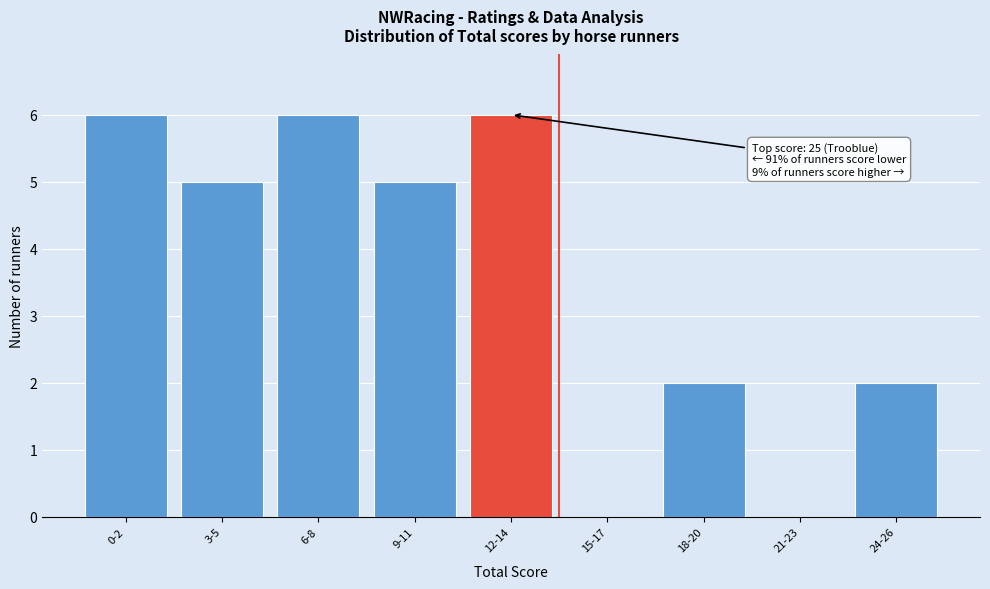

Reading left to right, extract all data points from this chart.

0-2=6	3-5=5	6-8=6	9-11=5	12-14=6	15-17=0	18-20=2	21-23=0	24-26=2